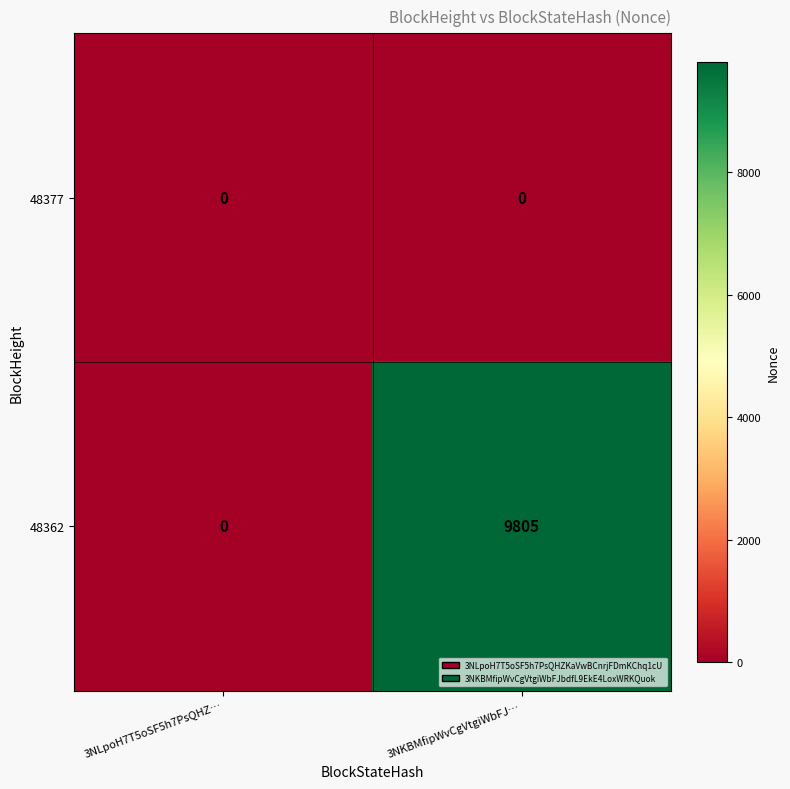

What is the sum of all 48362 values?

9805